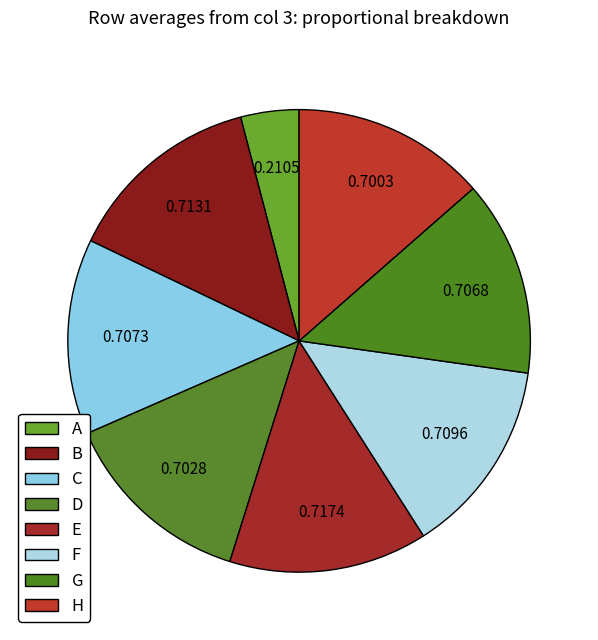

Is it true that A is 1% of the pie?

False